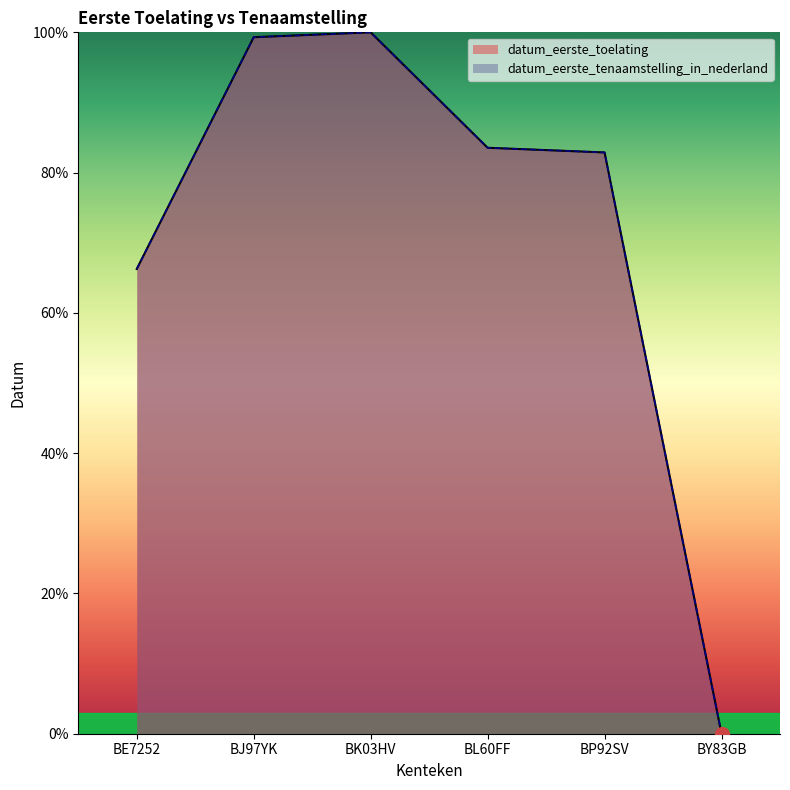

Which series has the largest range (max minus min)?

datum_eerste_toelating